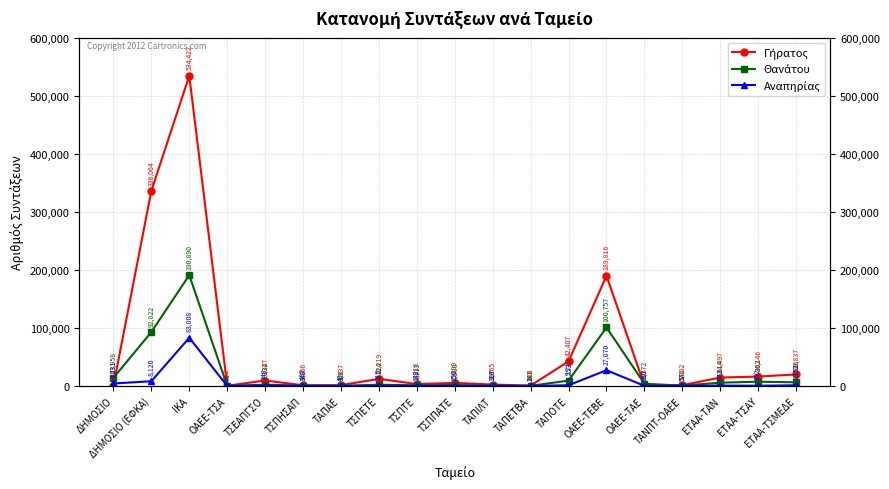

The value of Αναπηρίας at ΤΑΝΠΤ-ΟΑΕΕ is 57. True or false?

True